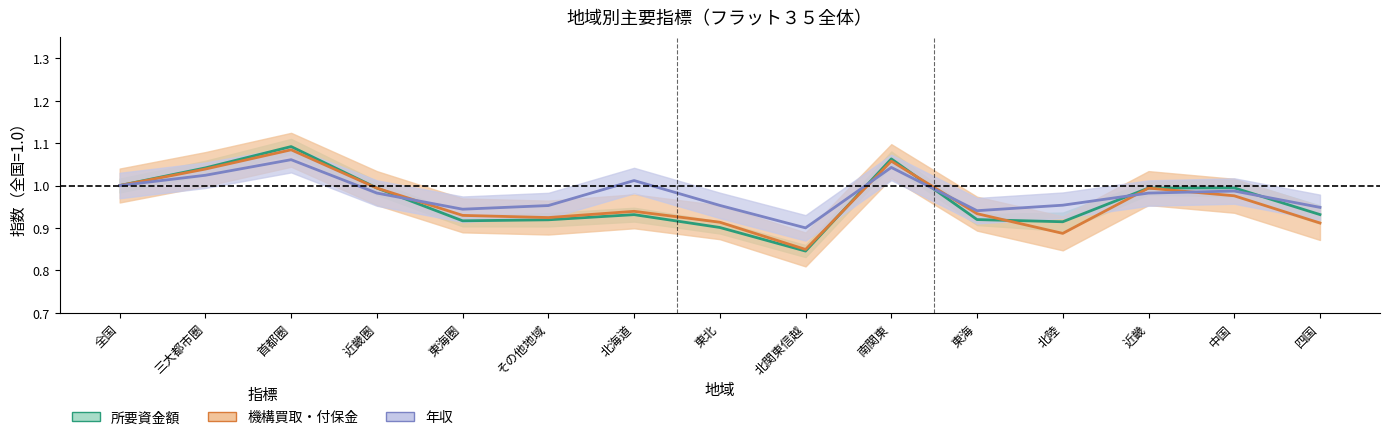

What is the sum of all 年収 values?

14.7